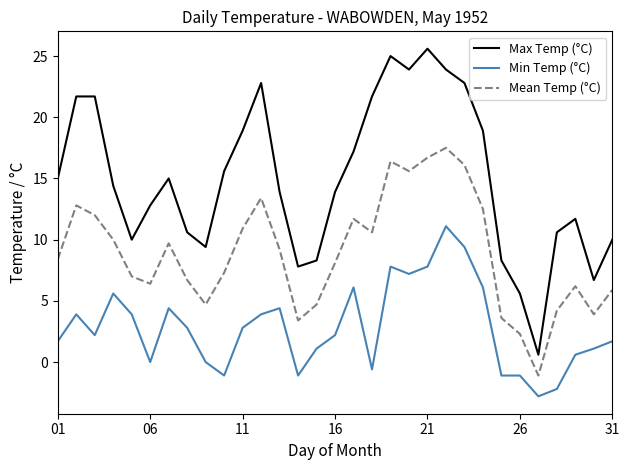

List the series in order of their overall mean, highest first.

Max Temp (°C), Mean Temp (°C), Min Temp (°C)